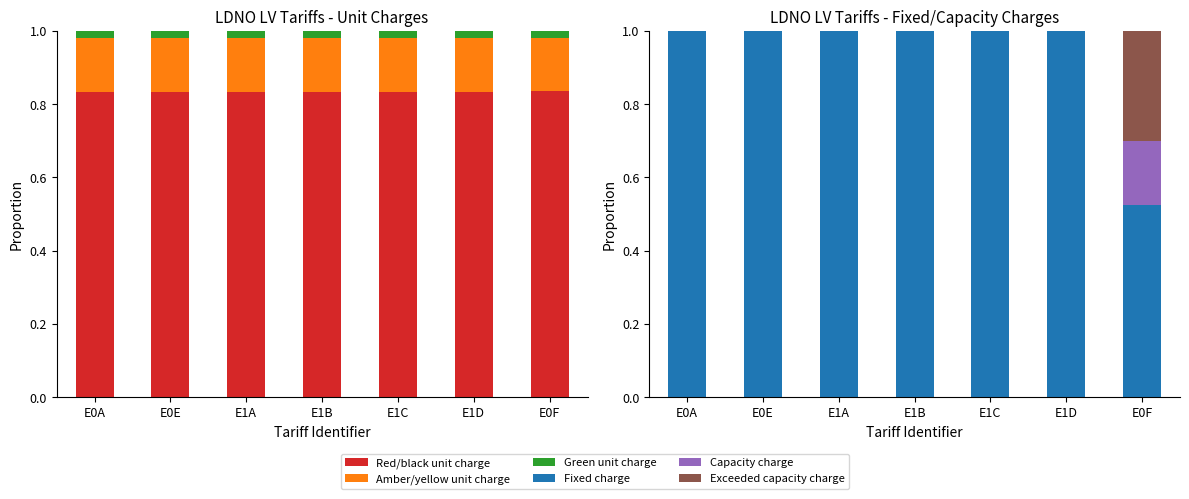

Which series has the largest total across all categories?

Fixed charge